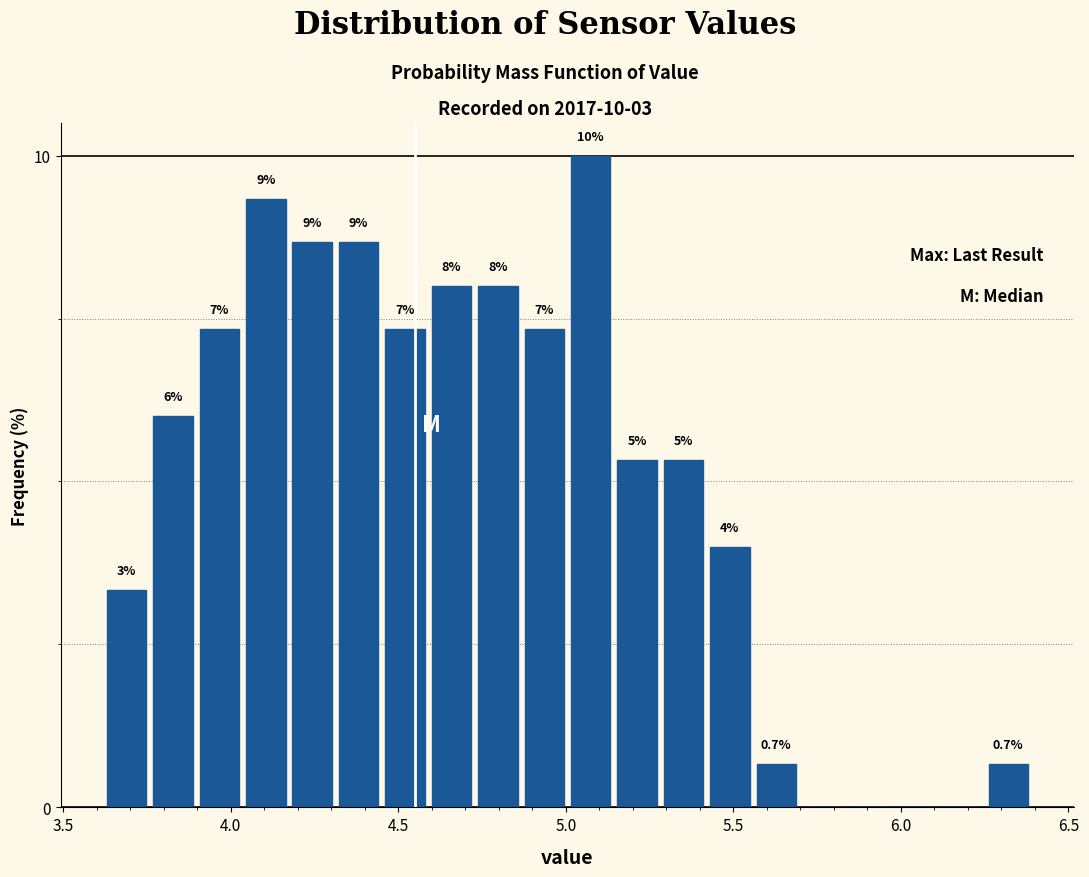

Around what value on the x-axis is the tallest bar? Give the approximate position of its centre, as read against the axis.

5.05